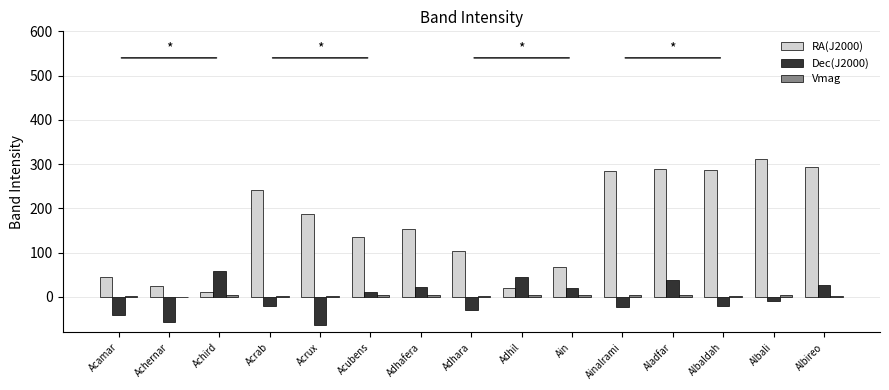

Which series has the largest total across all categories?

RA(J2000)